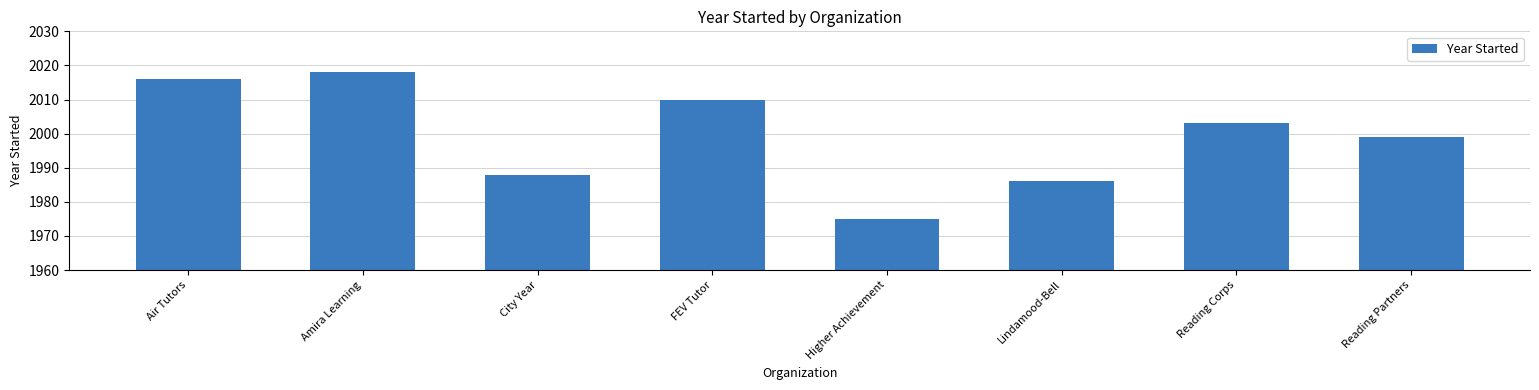

What is the maximum value shown in the chart?

2018